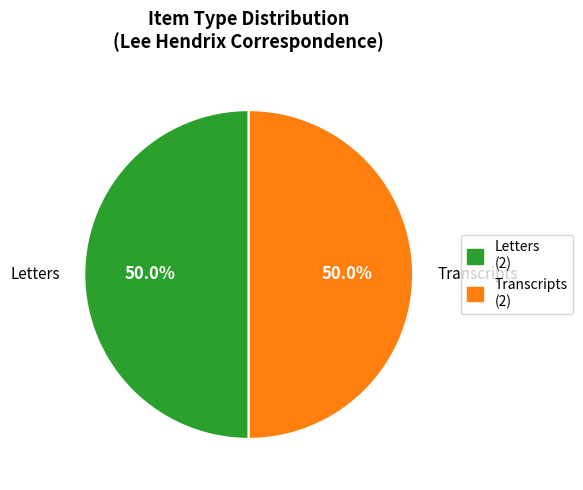

How many segments does this pie chart have?

2